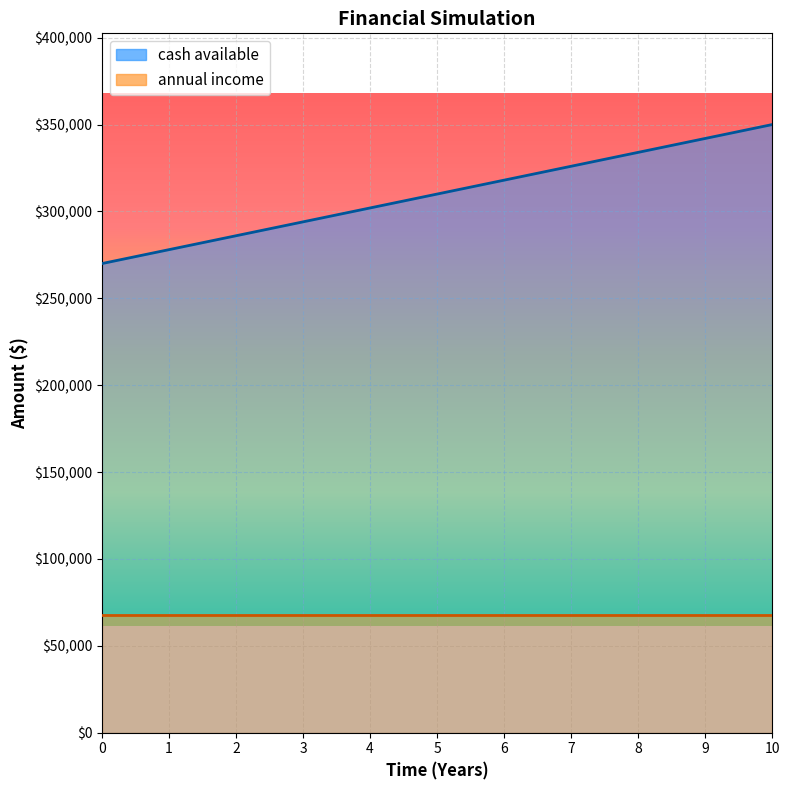

What is the sum of the values at 1 and 8?

612000